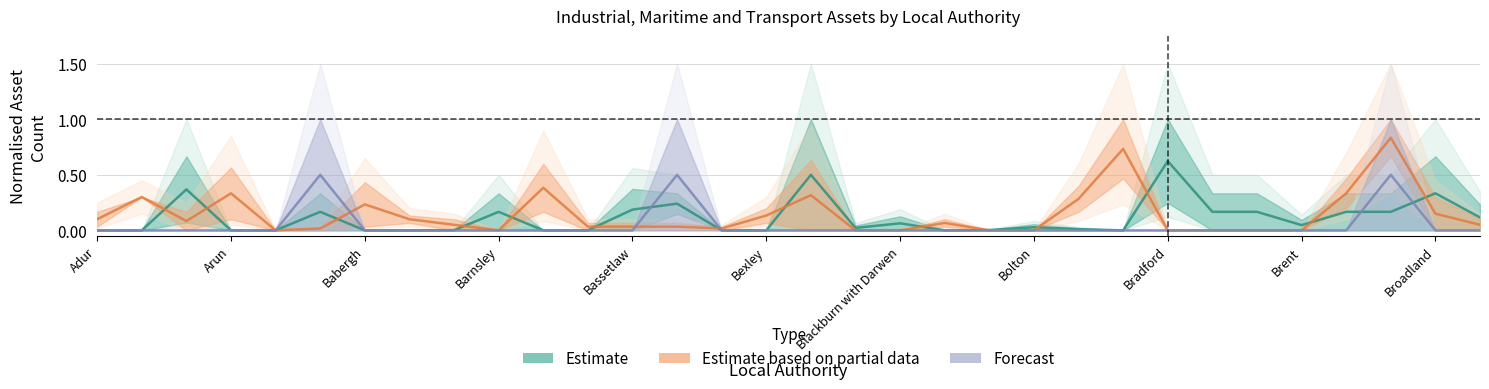

Reading left to right, list all the values displayed in this chart.

Estimate: 0.0	0.0	0.4	0.0	0.0	0.2	0.0	0.0	0.0	0.2	0.0	0.0	0.2	0.2	0.0	0.0	0.5	0.0	0.1	0.0	0.0	0.0	0.0	0.0	0.6	0.2	0.2	0.0	0.2	0.2	0.3	0.1
Estimate based on partial data: 0.1	0.3	0.1	0.3	0.0	0.0	0.2	0.1	0.1	0.0	0.4	0.0	0.0	0.0	0.0	0.1	0.3	0.0	0.0	0.1	0.0	0.0	0.3	0.7	0.0	0.0	0.0	0.0	0.3	0.8	0.1	0.1
Forecast: 0.0	0.0	0.0	0.0	0.0	0.5	0.0	0.0	0.0	0.0	0.0	0.0	0.0	0.5	0.0	0.0	0.0	0.0	0.0	0.0	0.0	0.0	0.0	0.0	0.0	0.0	0.0	0.0	0.0	0.5	0.0	0.0